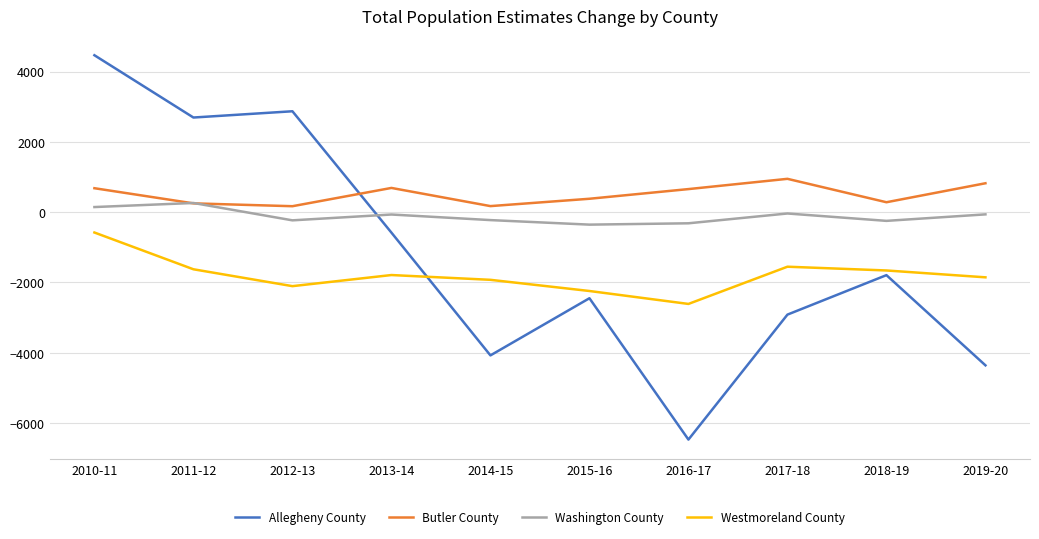

The value of Westmoreland County at 2017-18 is -2256. True or false?

False